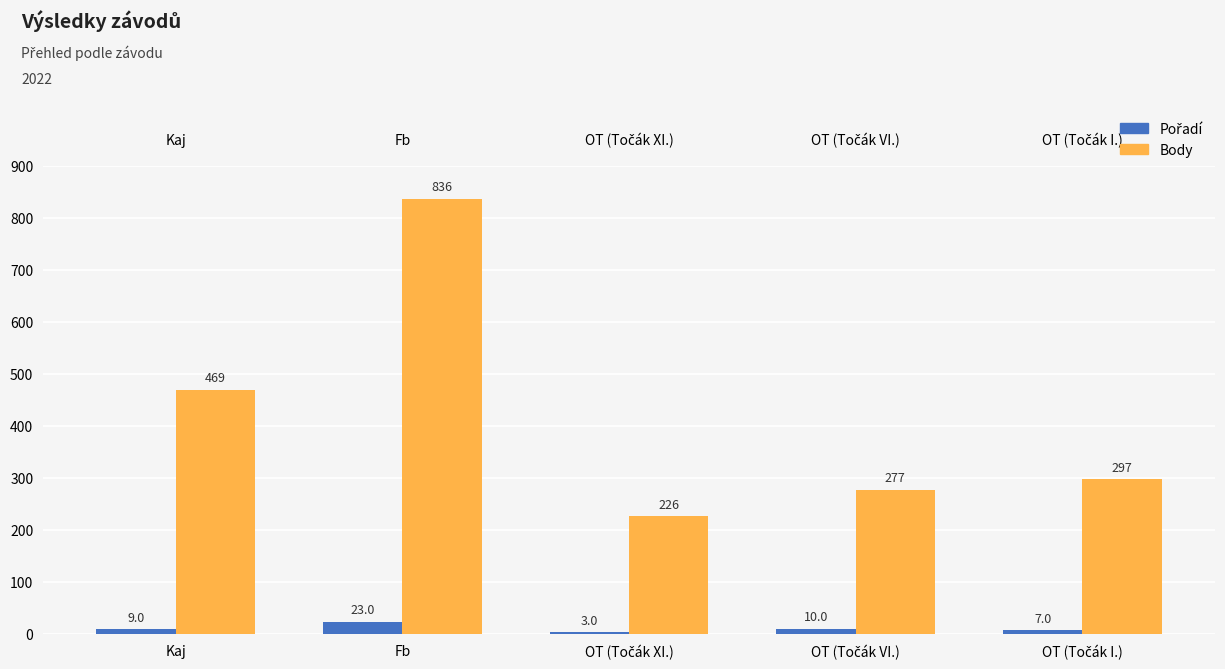

What is the label of the 1st bar from the left?

Kaj